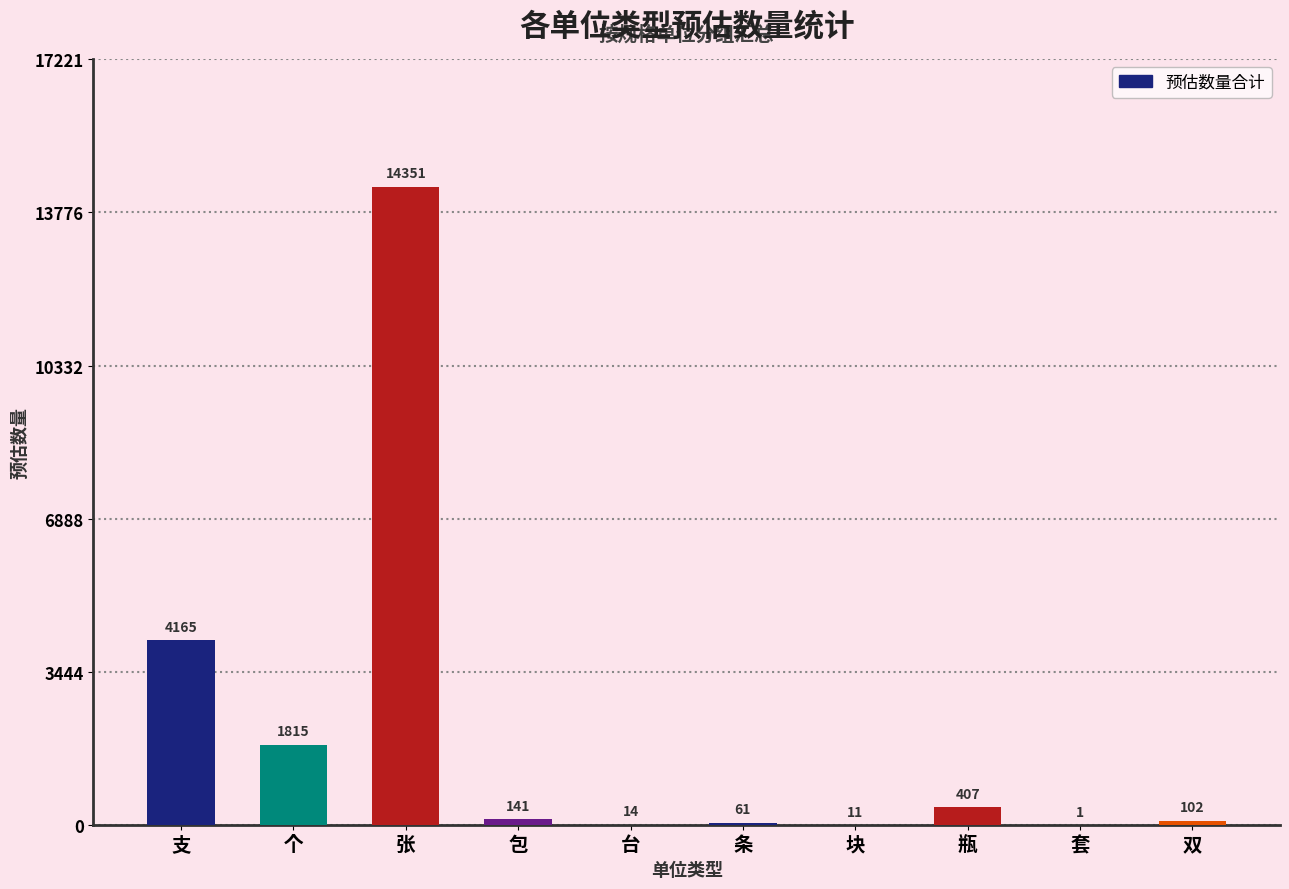

Reading right to left, what are all the values shown in this chart?

102	1	407	11	61	14	141	14351	1815	4165